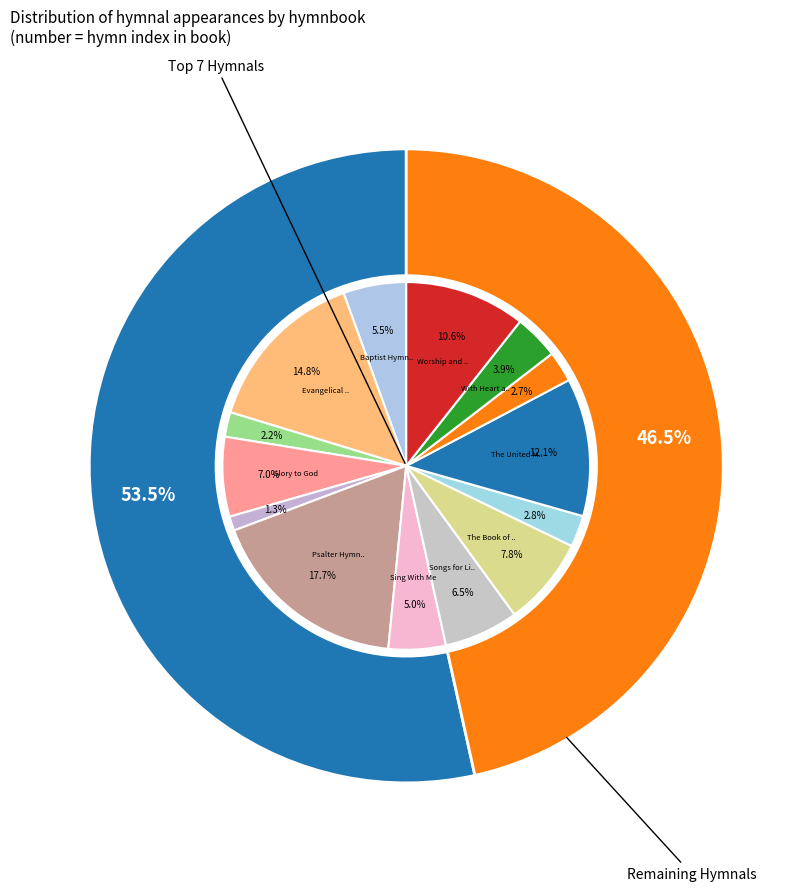

What percentage is the Sing With Me slice, to the nearest percent?

5%